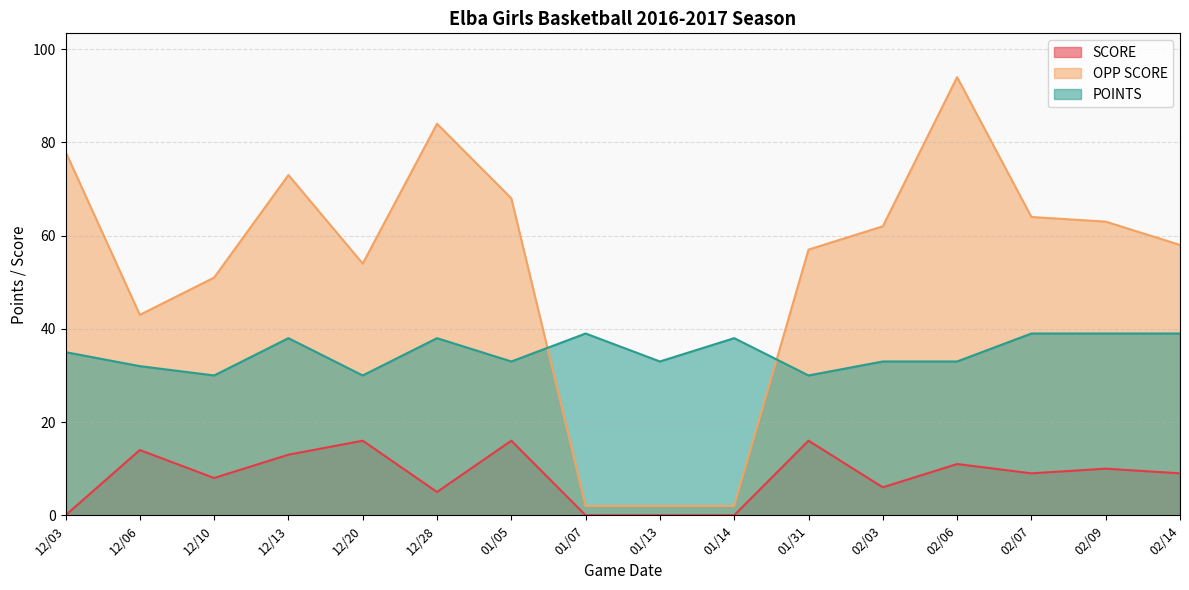

Between 12/13 and 01/07, which series saw the biggest shift?

OPP SCORE